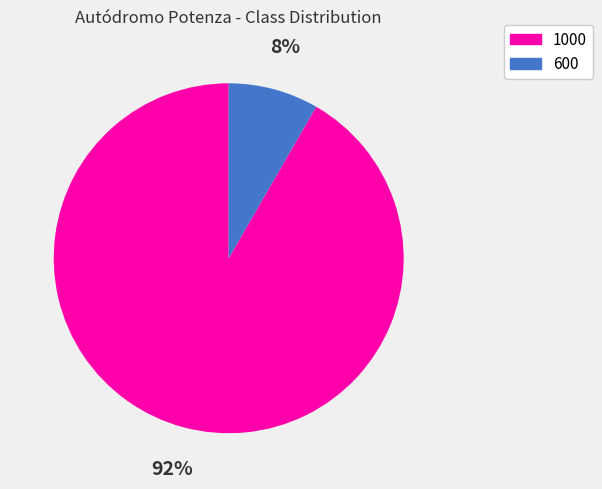

What is the ratio of the value at 600 to the value at 1000?

0.1